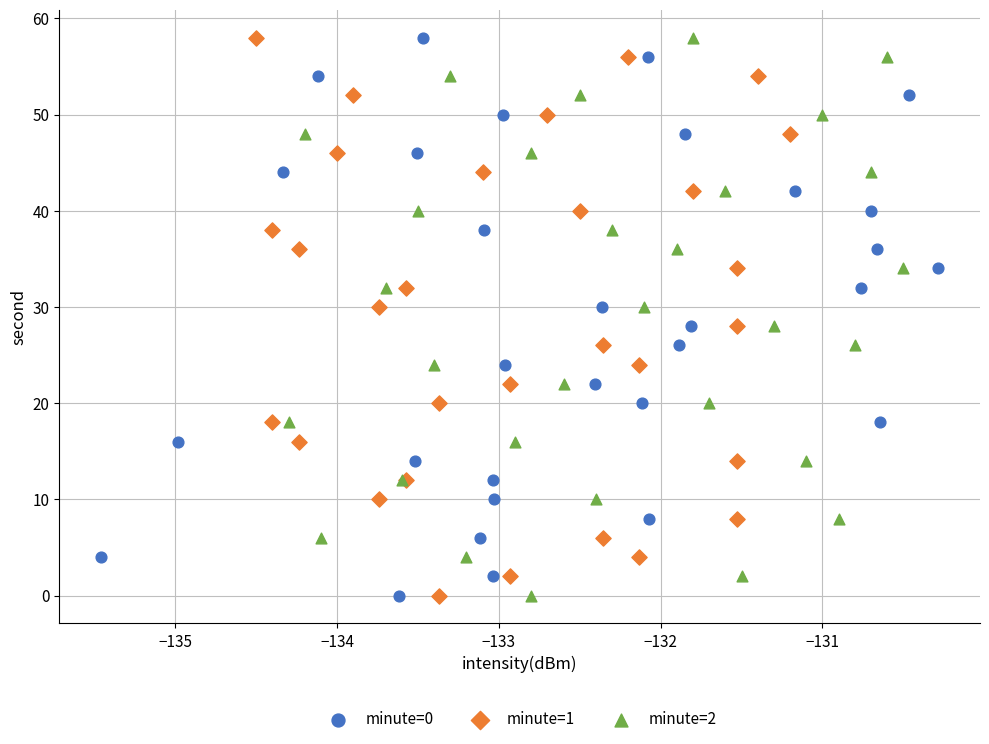

What are all the series names shown in the legend?

minute=0, minute=1, minute=2